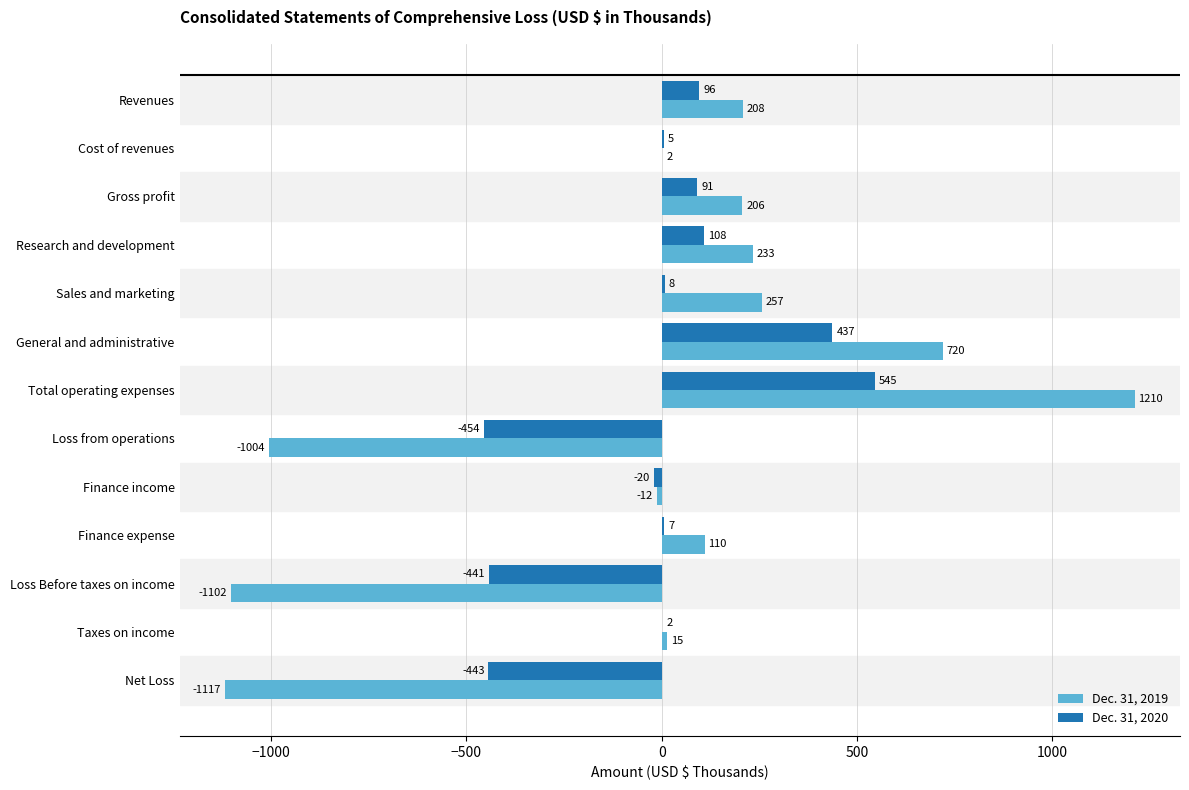

What are all the series names shown in the legend?

Dec. 31, 2019, Dec. 31, 2020